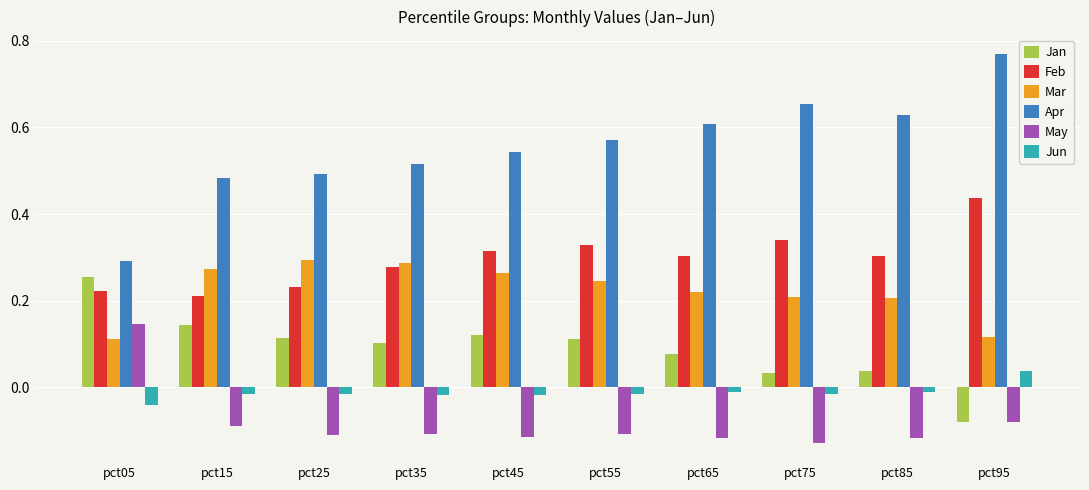

At pct15, list the series in order from smallest to largest.

May, Jun, Jan, Feb, Mar, Apr